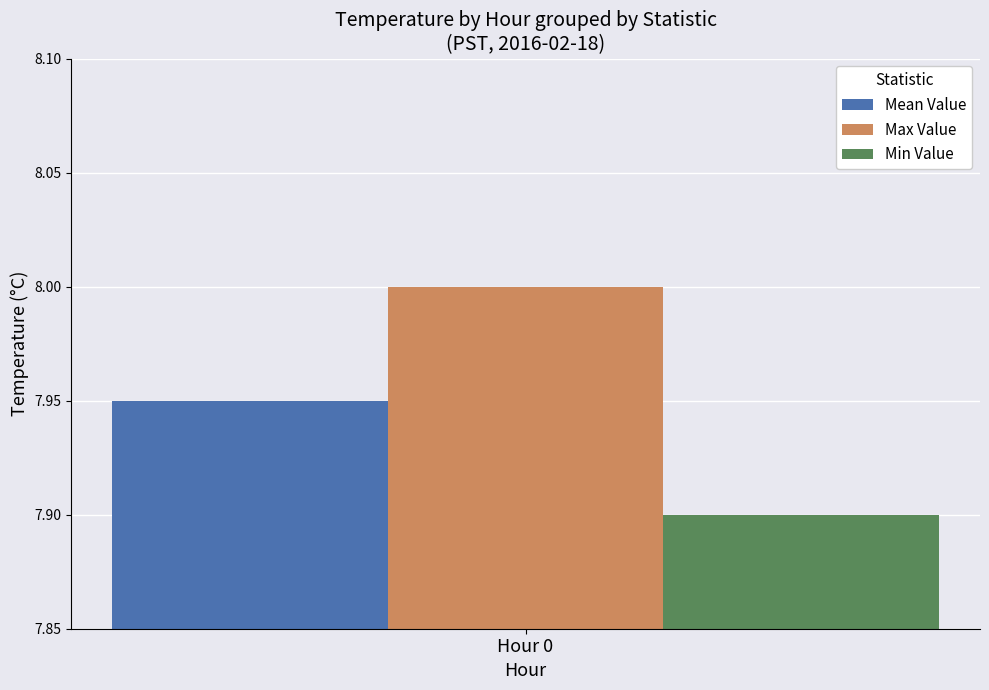

What is the minimum value shown in the chart?

7.9